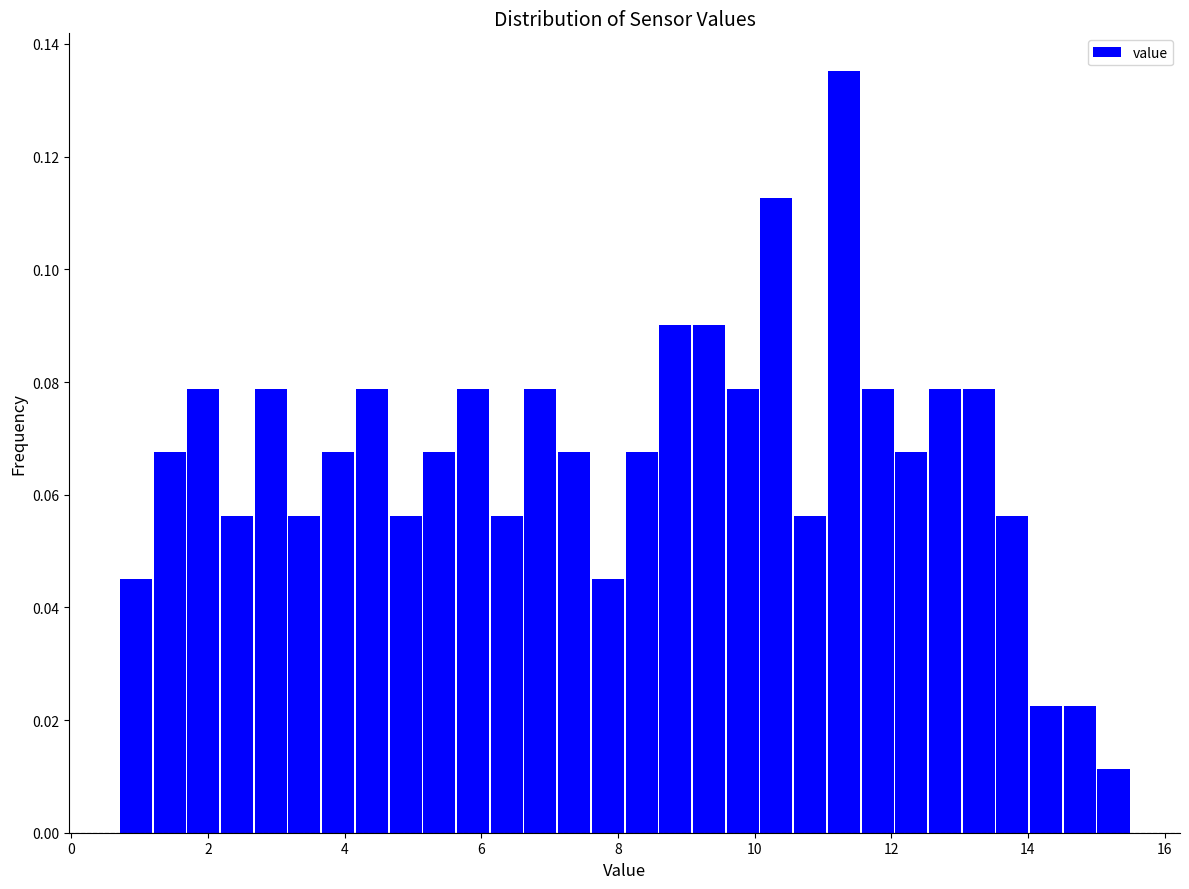

Read against the x-axis, roughly where is the centre of the tallest bar?

11.4